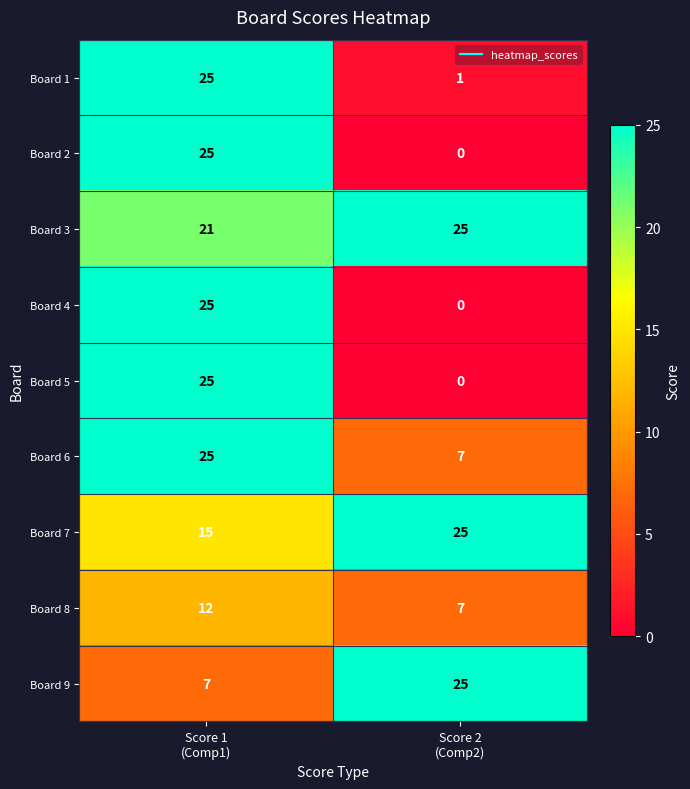

Reading left to right, extract all data points from this chart.

Board 1: 25	1
Board 2: 25	0
Board 3: 21	25
Board 4: 25	0
Board 5: 25	0
Board 6: 25	7
Board 7: 15	25
Board 8: 12	7
Board 9: 7	25